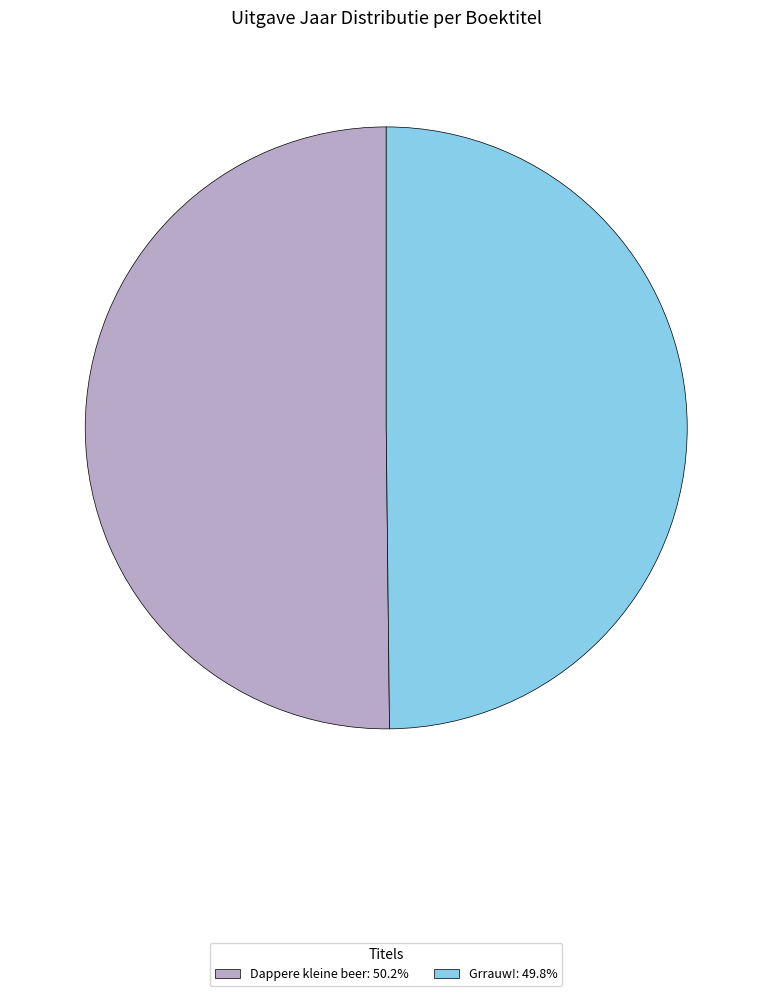

Do Grrauw!: 49.8% and Dappere kleine beer: 50.2% together represent more than half of the pie?

Yes